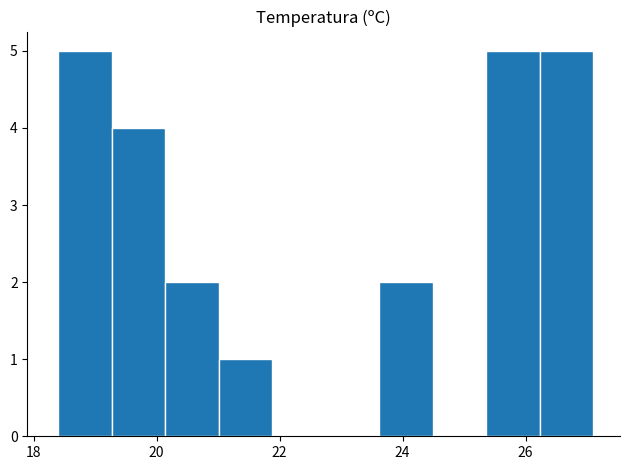

What is the height of the bar covering 25.4 to 26.2 on the x-axis? Neither the bar edges nor the heights are printed on the chart, so give them approximately, as read against the axes.

5